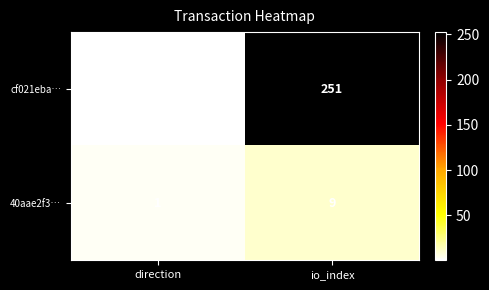

Reading left to right, list all the values displayed in this chart.

cf021eba…: -1	251
40aae2f3…: 1	9